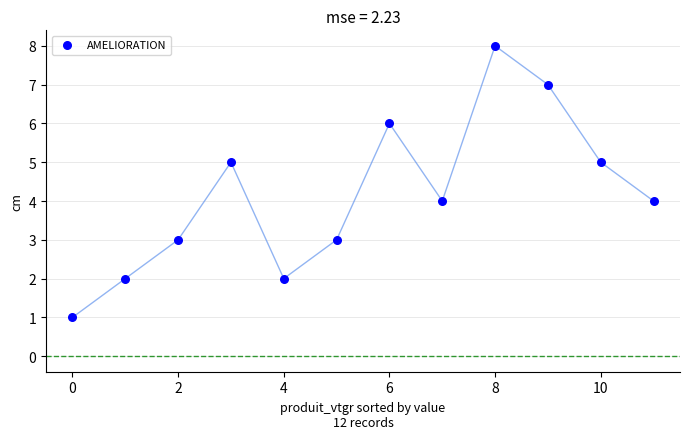

What is the average Y value?

4